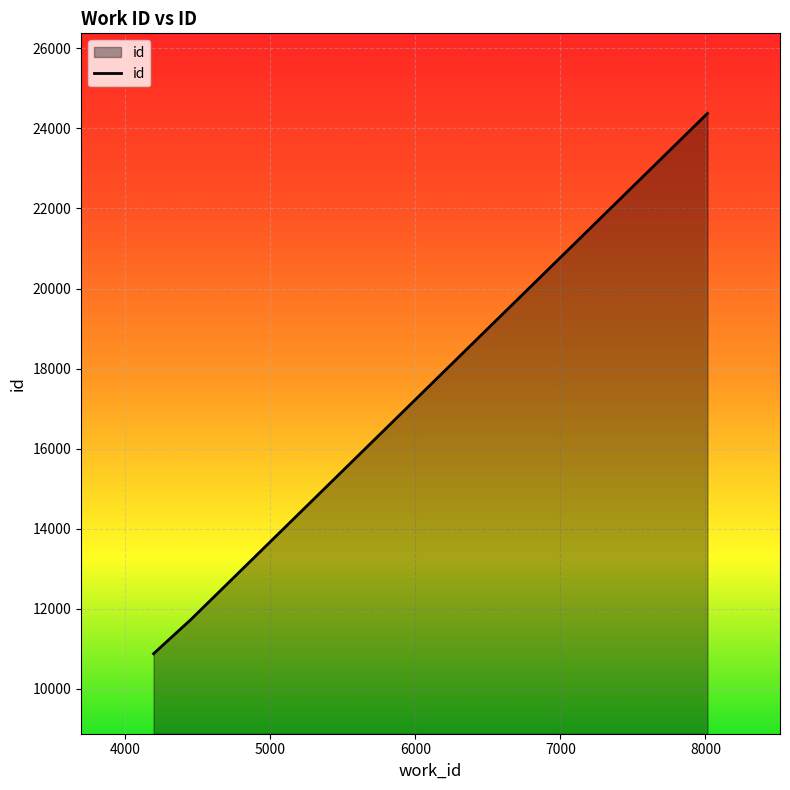

What is the difference between the maximum and minimum values?

13501